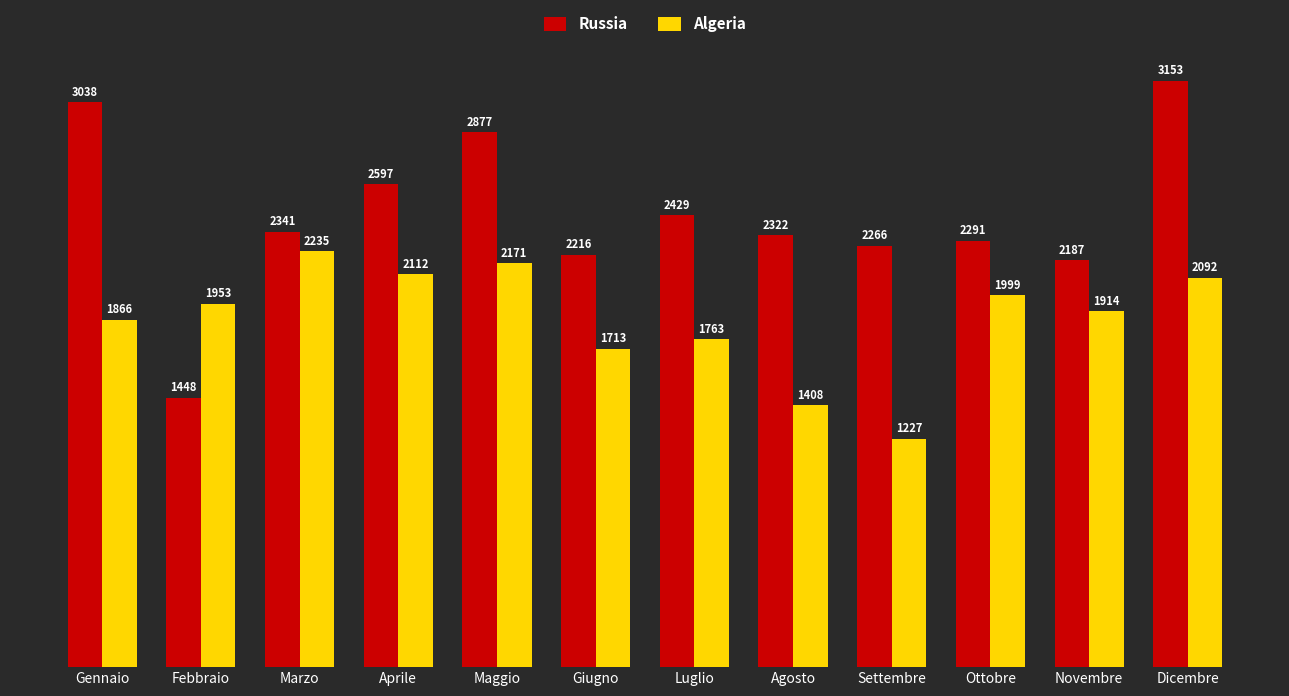

List the labels in order of Russia value, largest first.

Dicembre, Gennaio, Maggio, Aprile, Luglio, Marzo, Agosto, Ottobre, Settembre, Giugno, Novembre, Febbraio